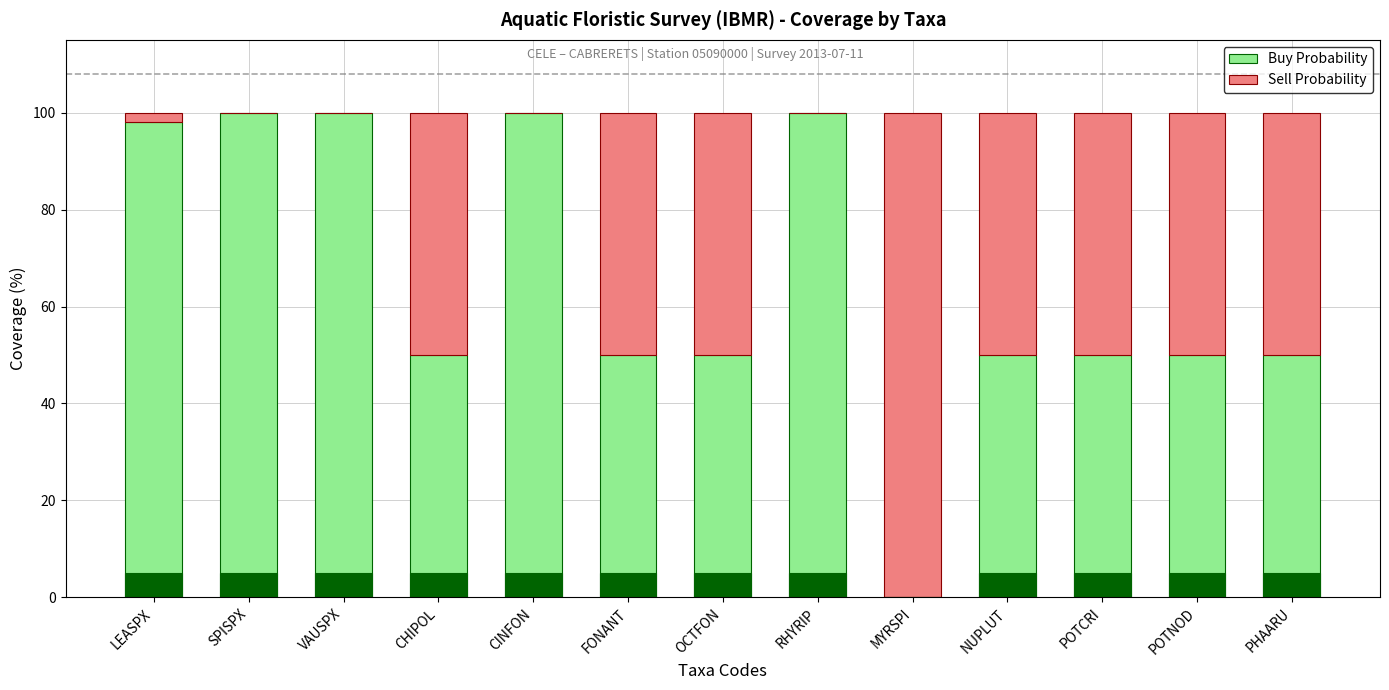

How many bars are there in total?

26